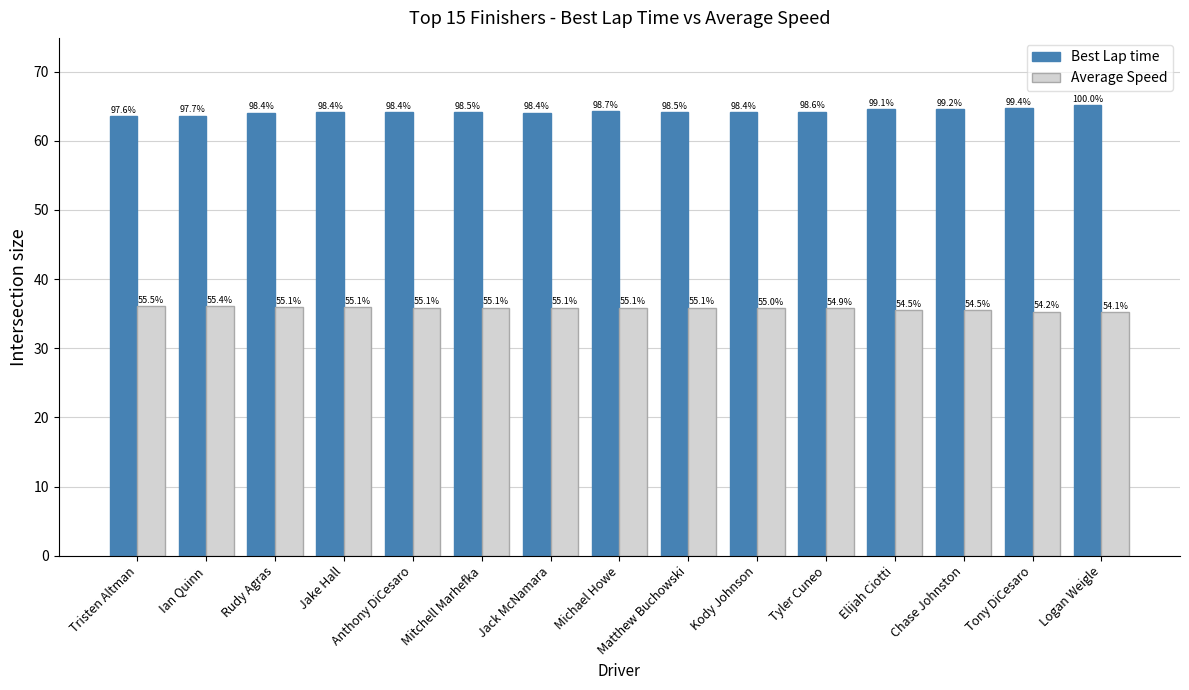

What are all the series names shown in the legend?

Best Lap time, Average Speed